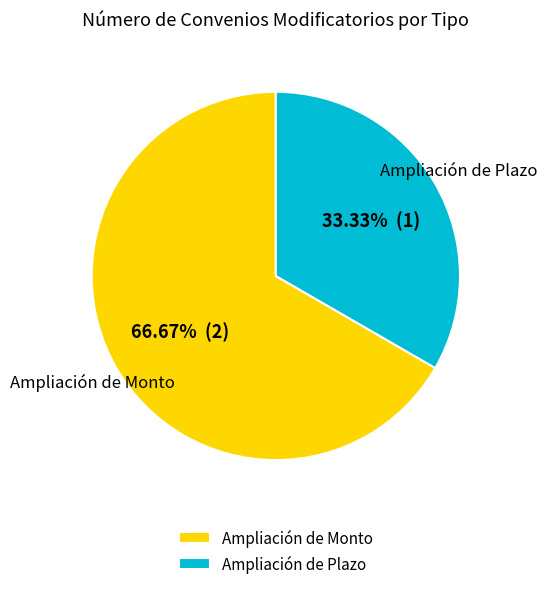

Does Ampliación de Monto represent more than half of the total?

Yes